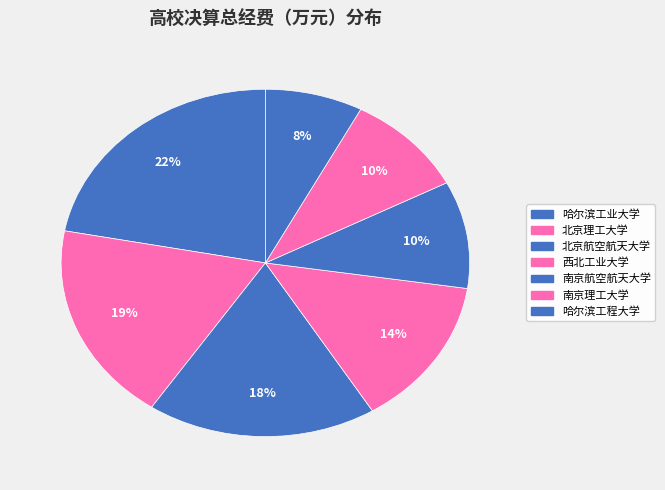

The 哈尔滨工业大学 slice represents 29% of the pie. True or false?

False